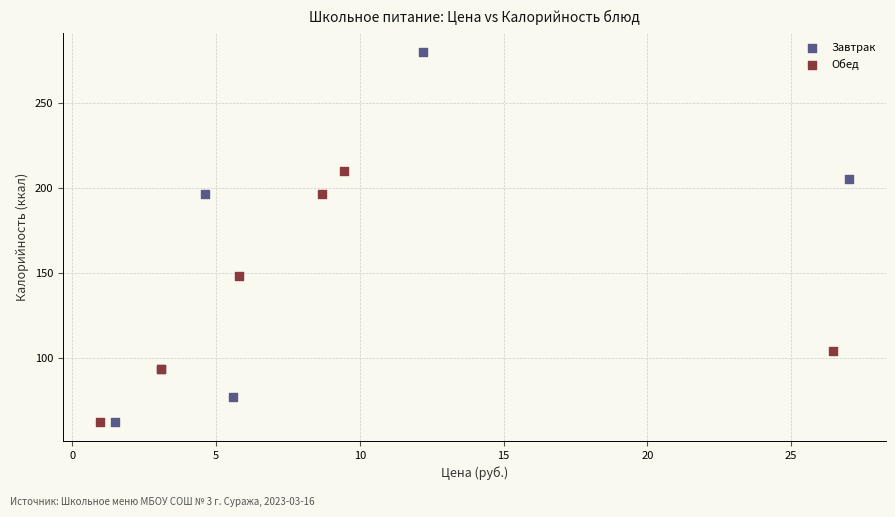

Which series reaches the maximum Y coordinate?

Завтрак